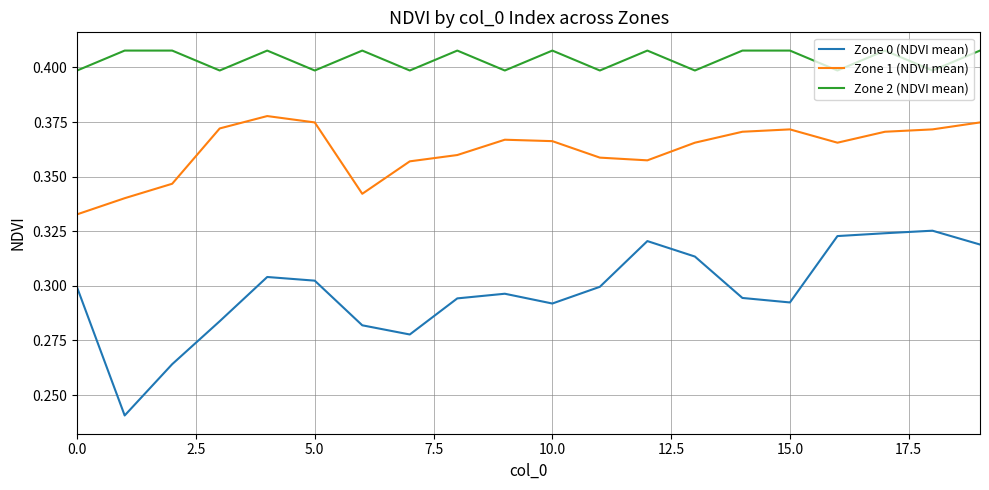

True or false: Zone 0 (NDVI mean) and Zone 2 (NDVI mean) cross at least once.

False